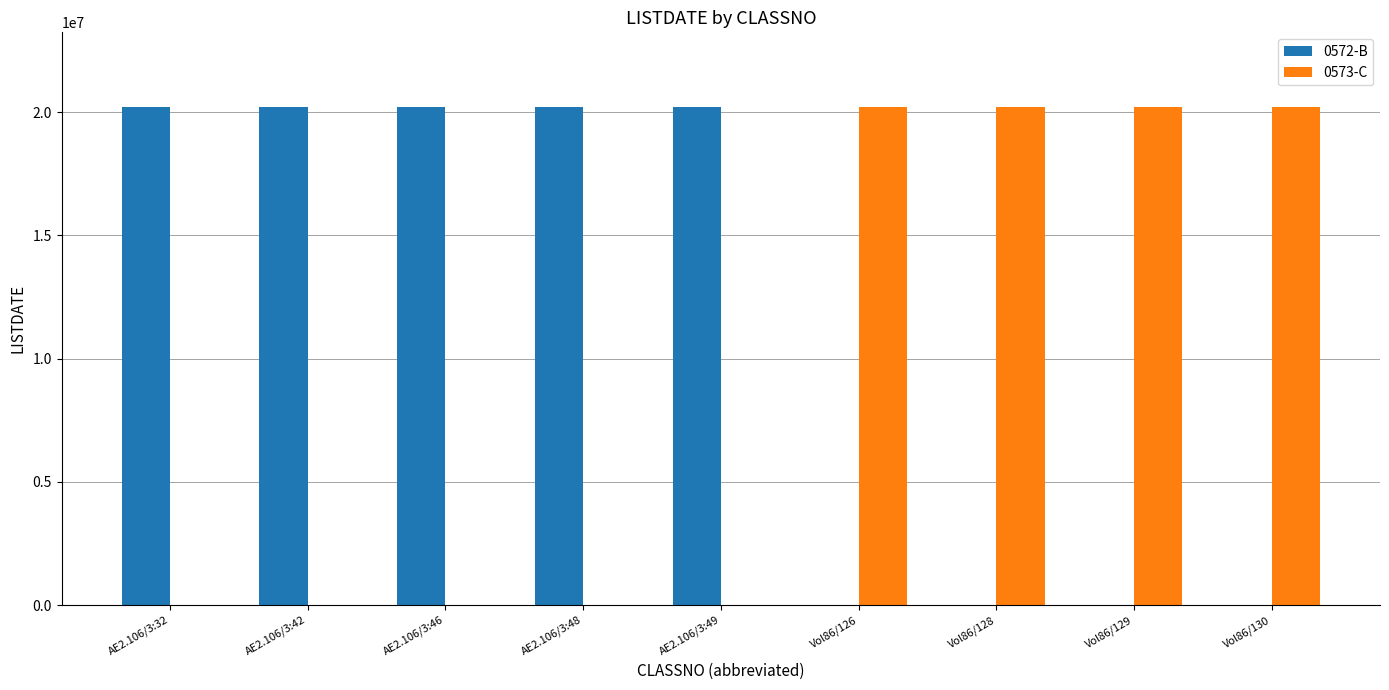

Which series has the largest total across all categories?

0572-B